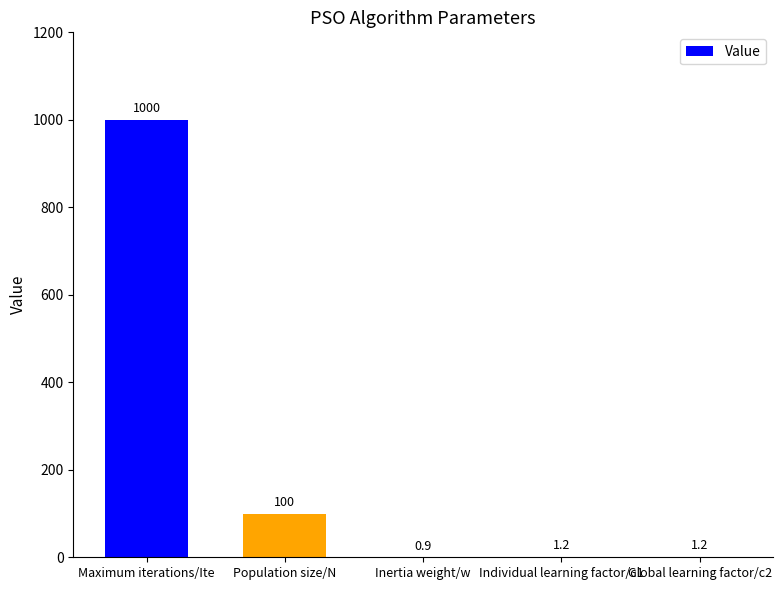

Which has a higher value, Maximum iterations/Ite or Individual learning factor/c1?

Maximum iterations/Ite